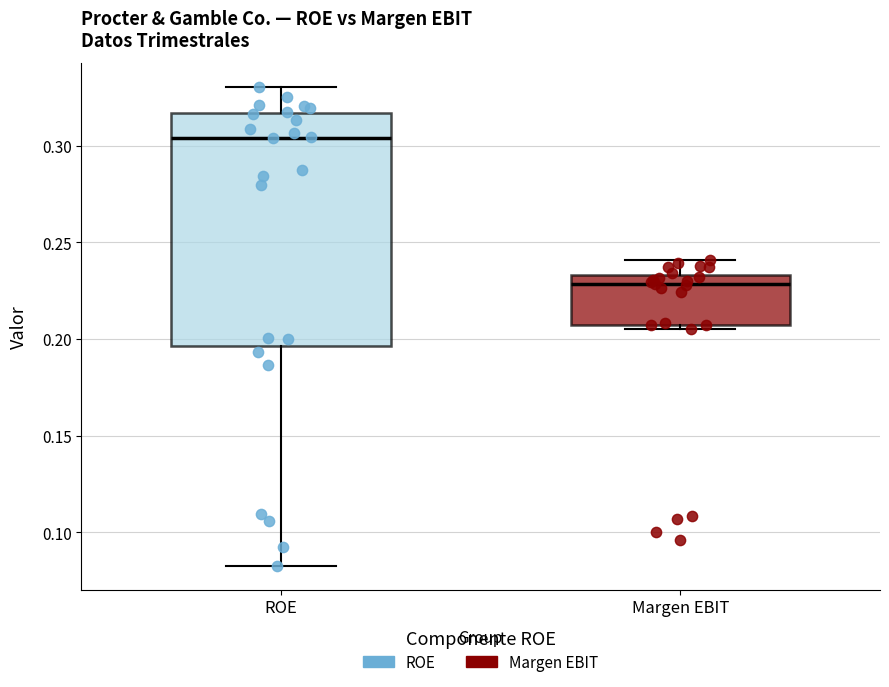

Where is the upper edge of the box for Margen EBIT on the y-axis? The values are not printed on the chart, so give them approximately, as read against the axis.

0.235